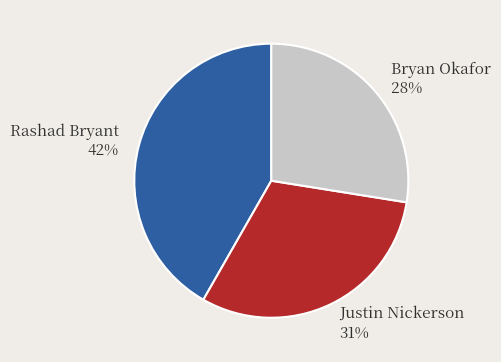

Does any single category account for the majority?

No